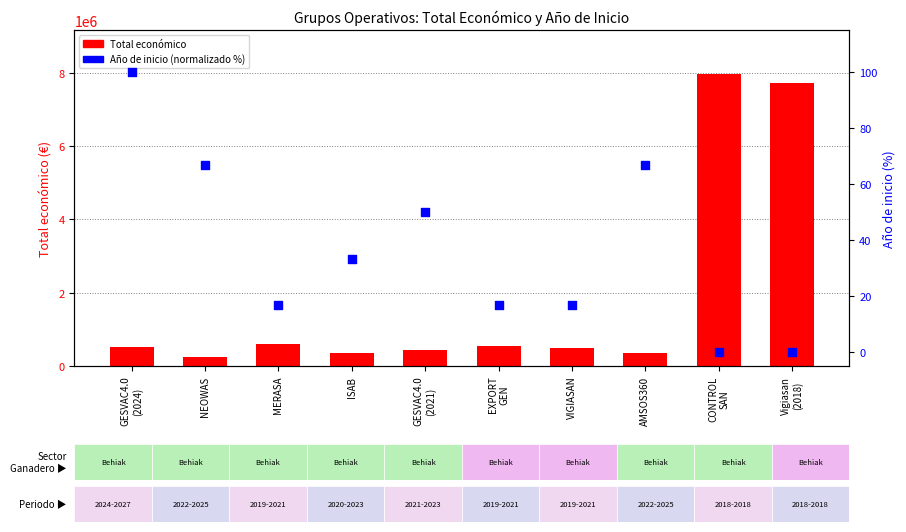

At how many categories does at least one series exceed 1268453?

2